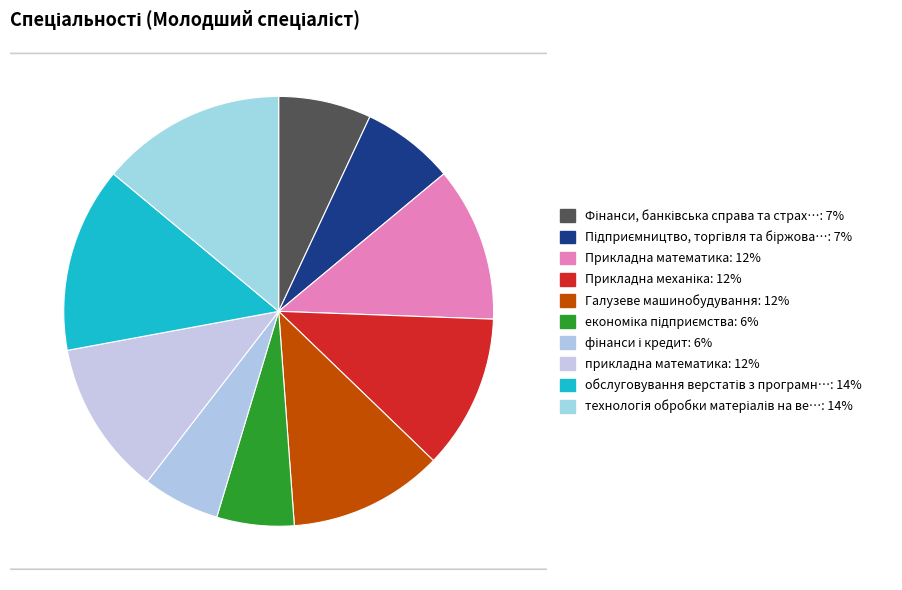

Is the sum of Галузеве машинобудування and Підприємництво, торгівля та біржова діяльність greater than half?

No